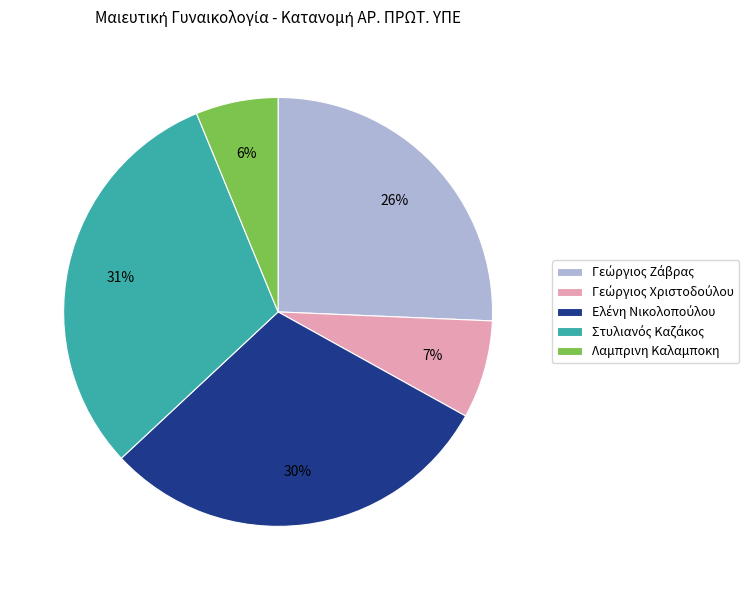

To the nearest percent, what is the difference between the largest and smallest slice percentages?

25%